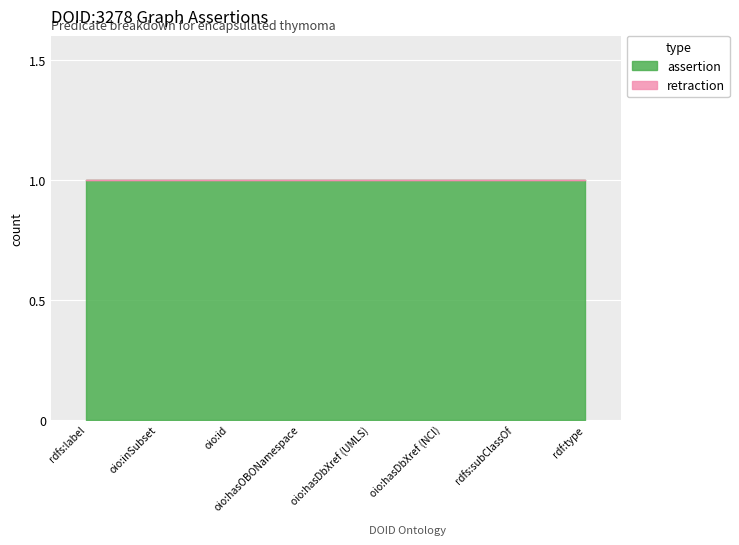

Reading right to left, what are all the values shown in this chart?

assertion: rdf:type=1	rdfs:subClassOf=1	oio:hasDbXref (NCI)=1	oio:hasDbXref (UMLS)=1	oio:hasOBONamespace=1	oio:id=1	oio:inSubset=1	rdfs:label=1
retraction: rdf:type=0	rdfs:subClassOf=0	oio:hasDbXref (NCI)=0	oio:hasDbXref (UMLS)=0	oio:hasOBONamespace=0	oio:id=0	oio:inSubset=0	rdfs:label=0